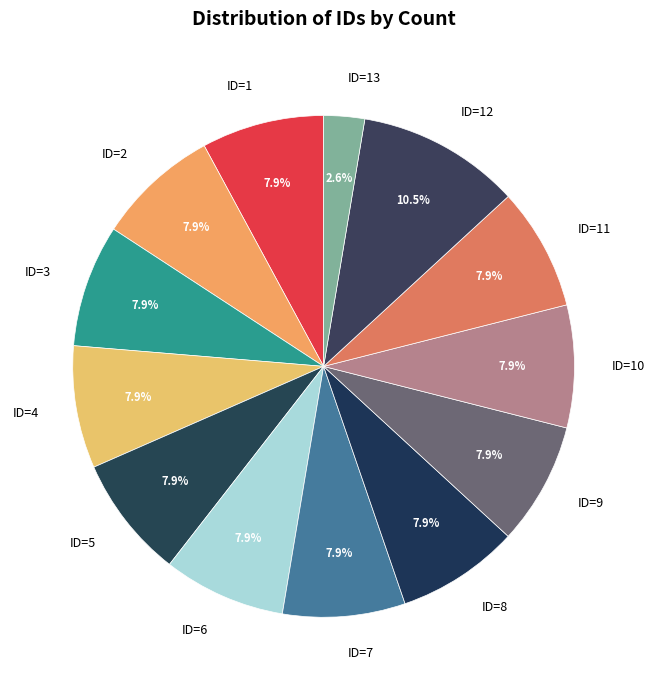

Is there any slice that represents more than half of the pie?

No